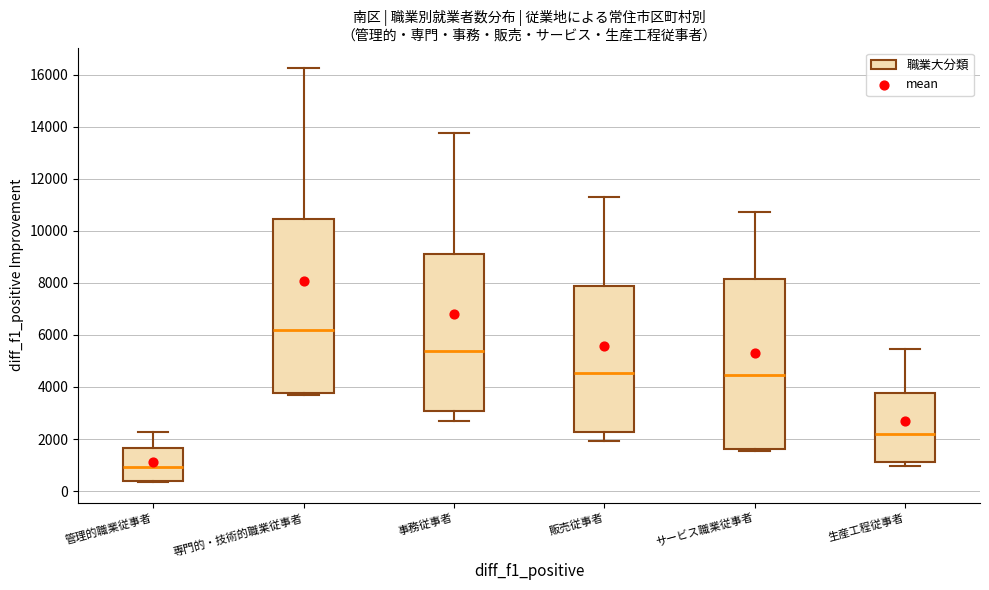

Which box's median line is the highest?

専門的・技術的職業従事者